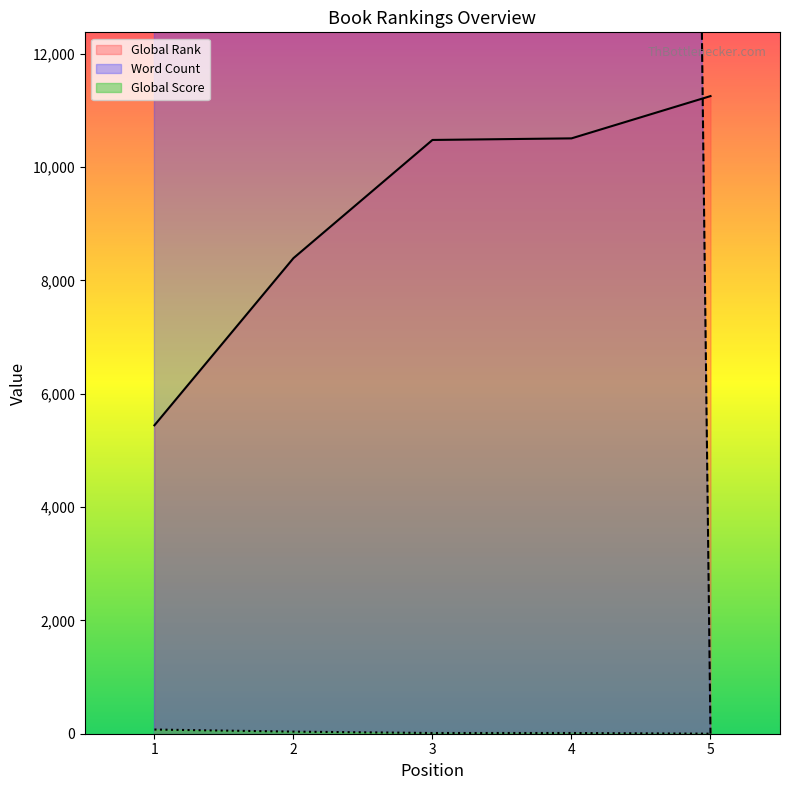

At which label does Global Rank first exceed 10479?

4